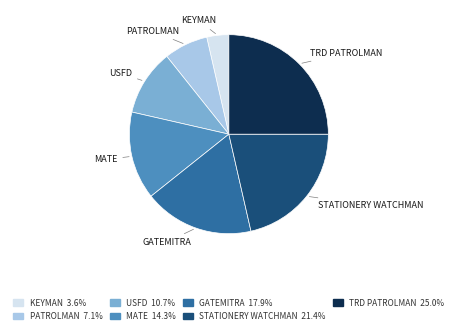

Is there a majority slice in this chart?

No